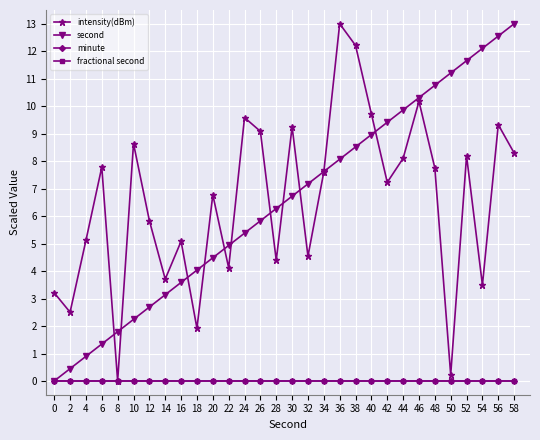

Between 30 and 36, which series saw the biggest shift?

intensity(dBm)